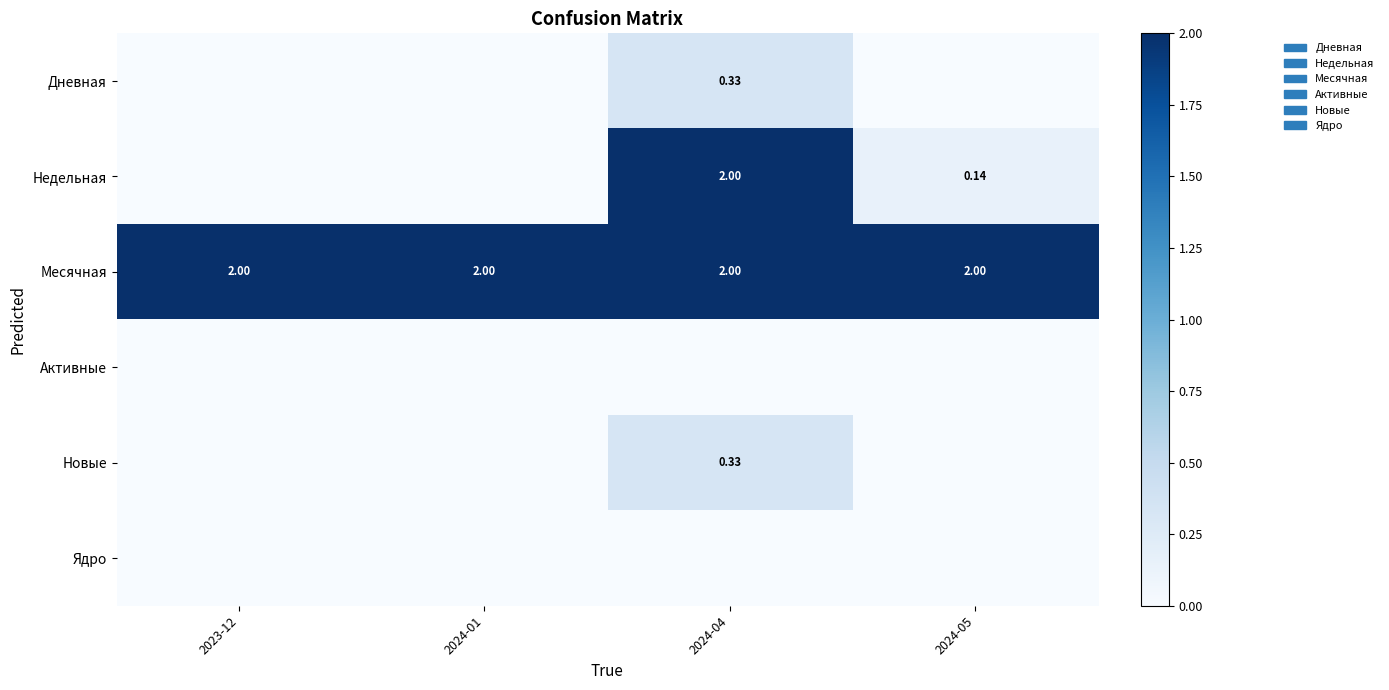

Which label corresponds to the largest value in the chart?

2024-04